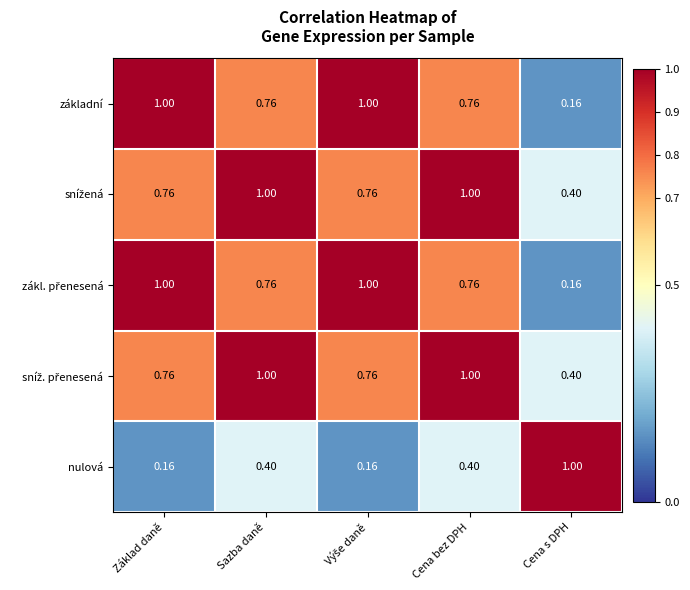

Which series has the largest range (max minus min)?

základní